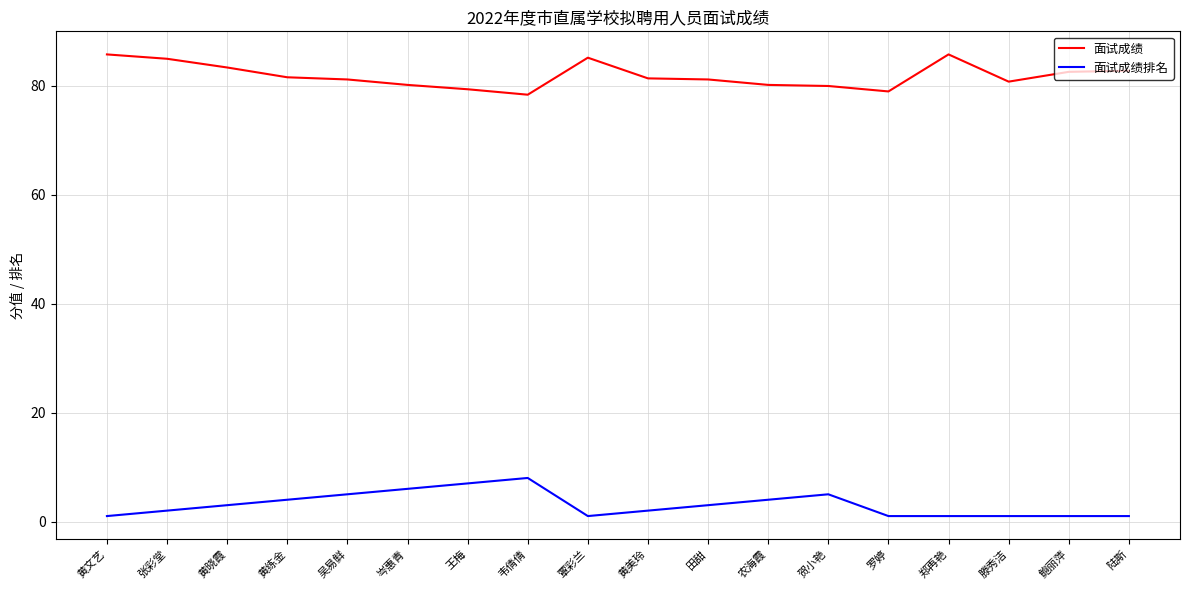

True or false: 面试成绩排名 and 面试成绩 intersect in this chart.

False